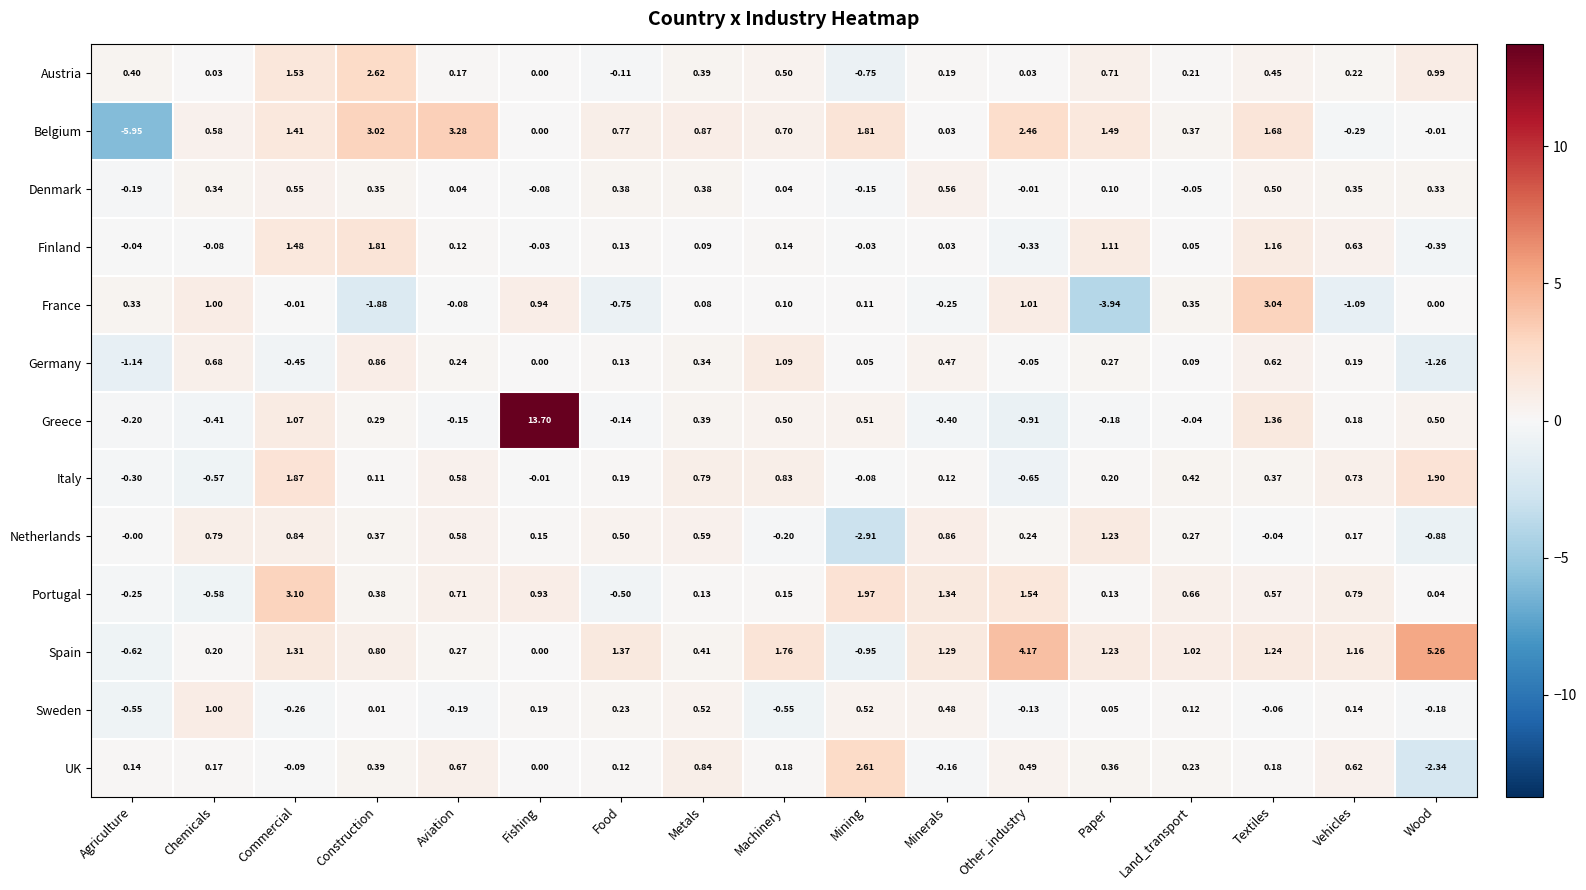

At which label does Netherlands reach its peak?

Paper